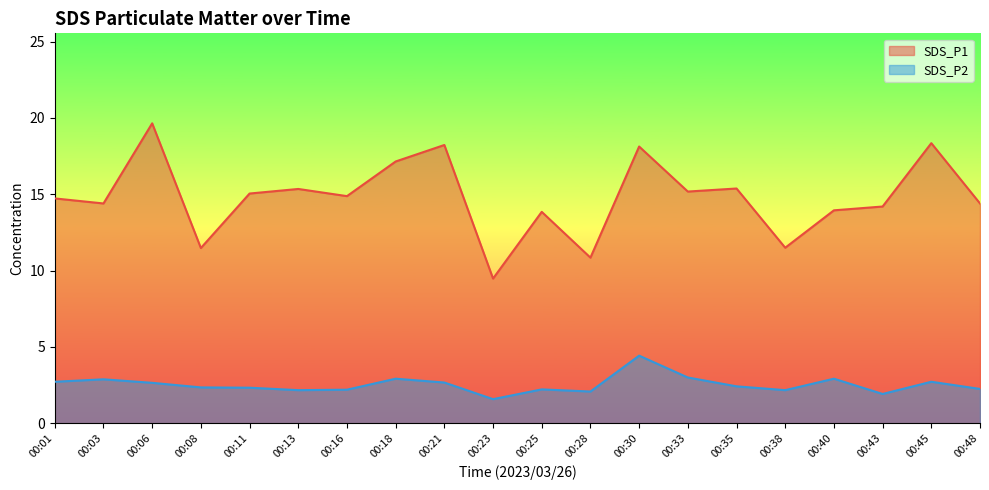

At 00:06, list the series in order from smallest to largest.

SDS_P2, SDS_P1